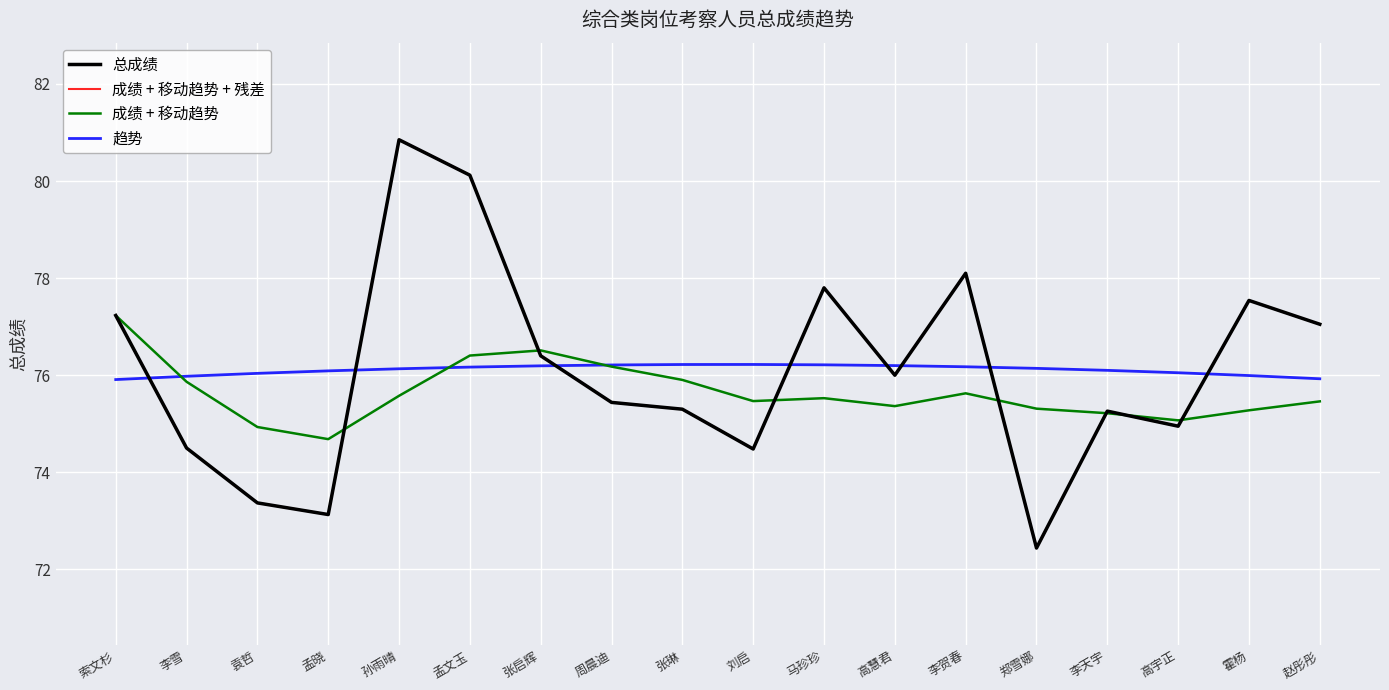

What is the difference between the second highest and second lowest values in the 成绩 + 移动趋势 series?

1.6